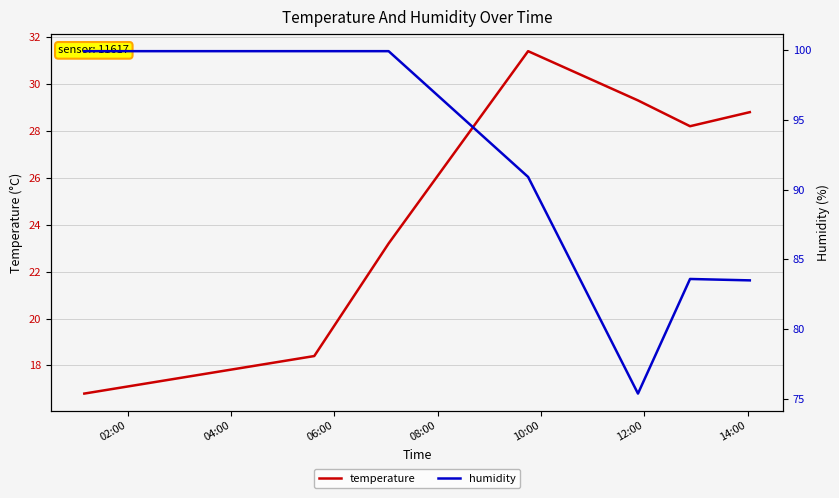

How many data points does each series have?

7